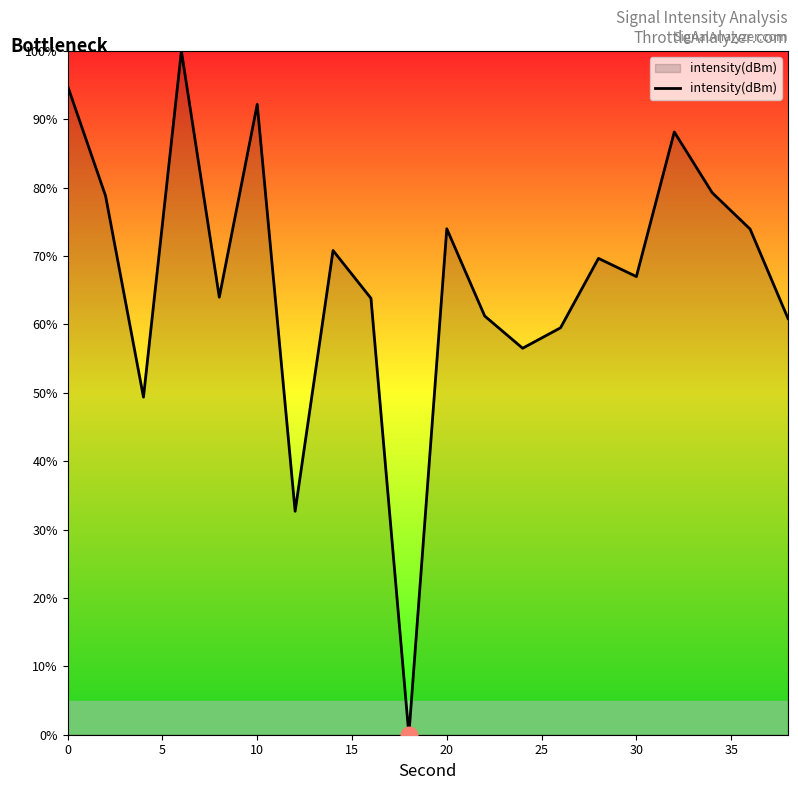

What is the difference between the second highest and minimum values?

94.9